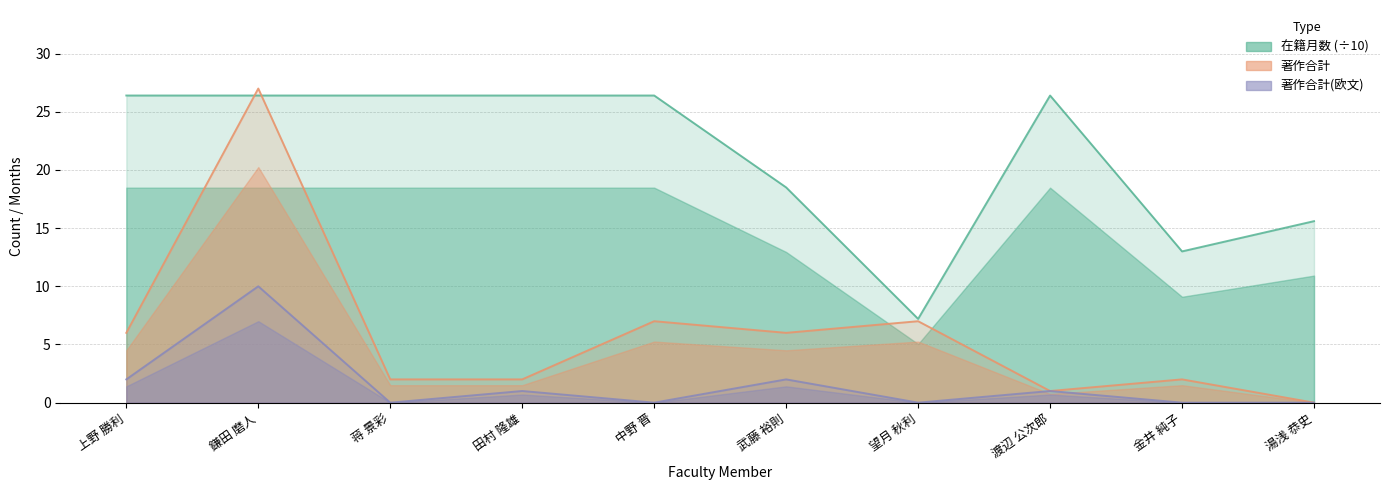

Where does the 著作合計 series first go above 6?

鎌田 磨人